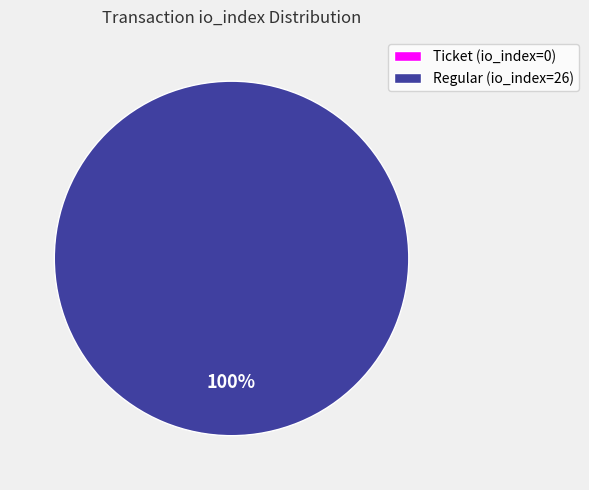

Which category has the biggest portion of the pie?

Regular (io_index=26)